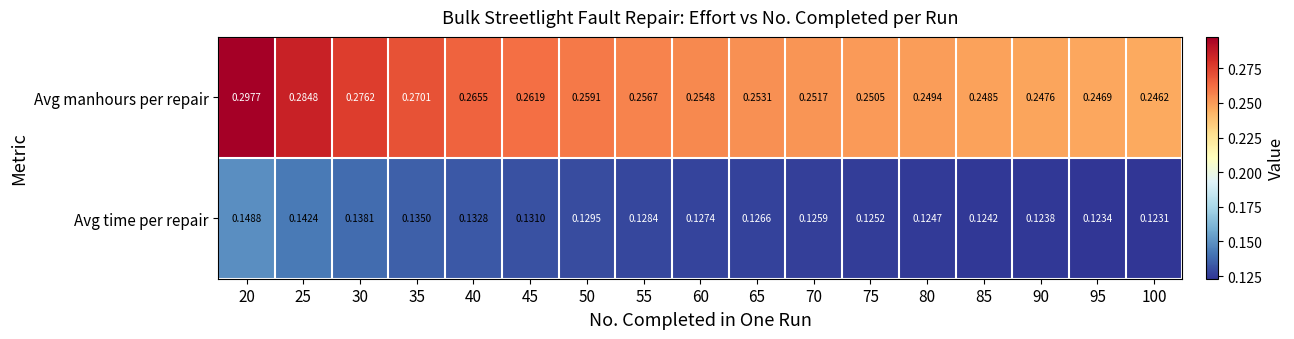

Which series has the largest range (max minus min)?

Avg manhours per repair